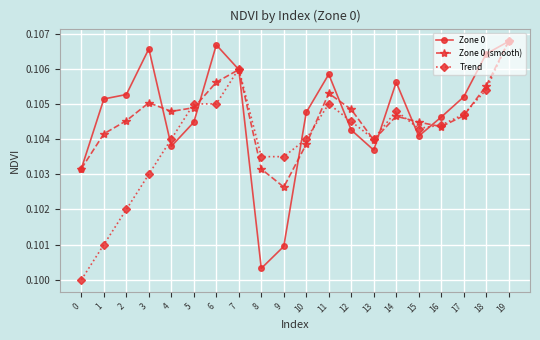

True or false: Zone 0 has more than 0 points higher than both neighbors.

True